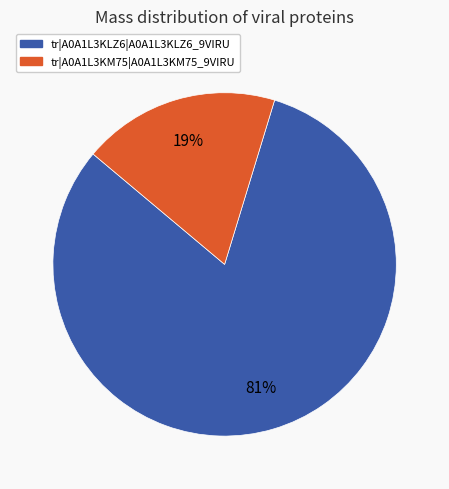

True or false: tr|A0A1L3KLZ6|A0A1L3KLZ6_9VIRU accounts for 93% of the total.

False